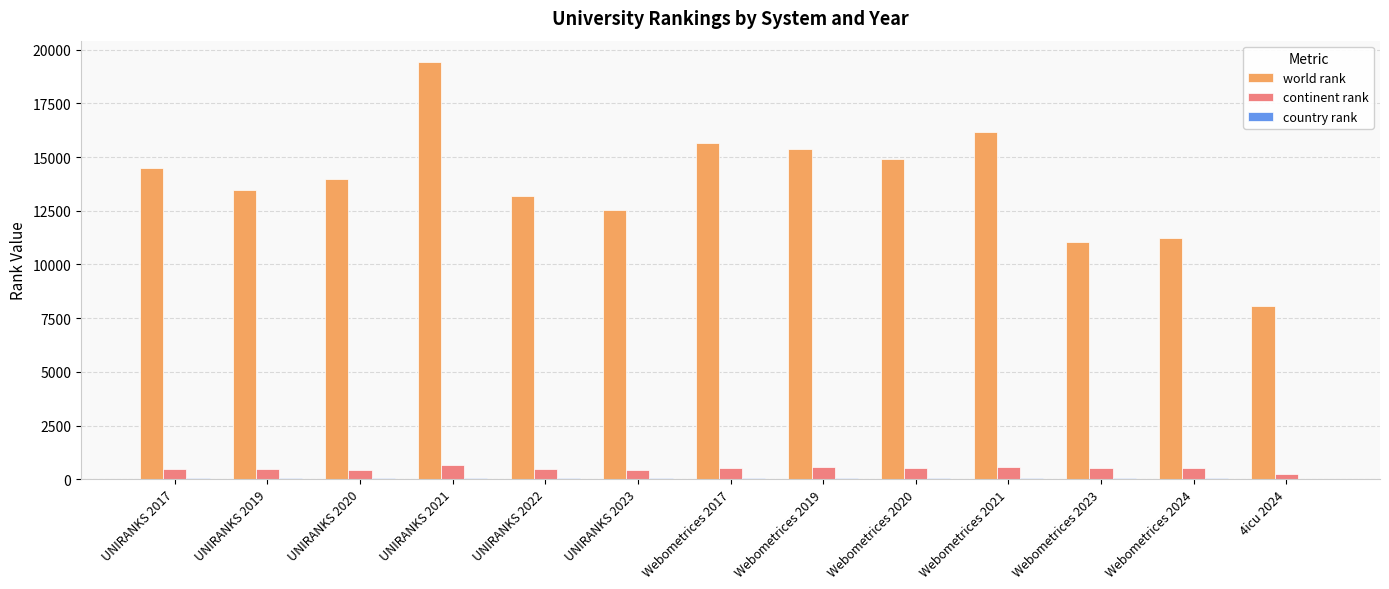

What is the greatest value displayed?

19447